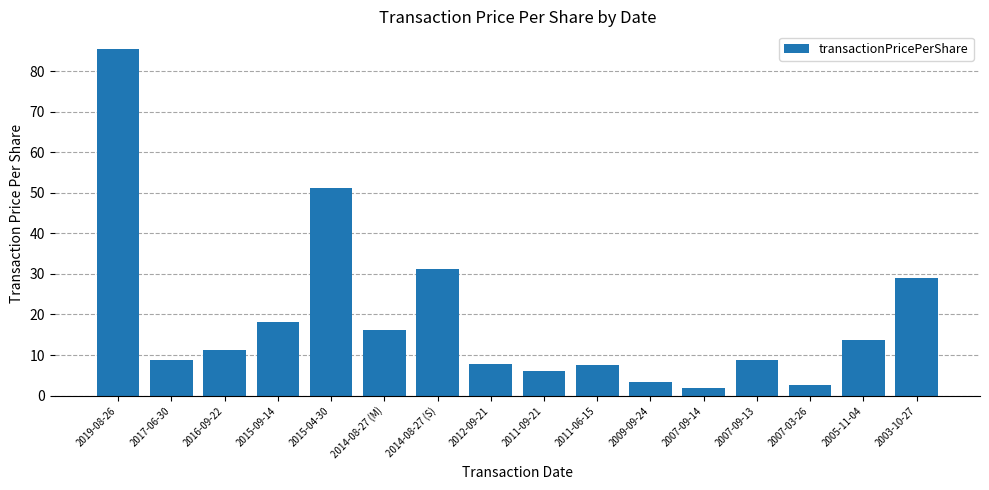

Which category has the highest value across all series?

2019-08-26